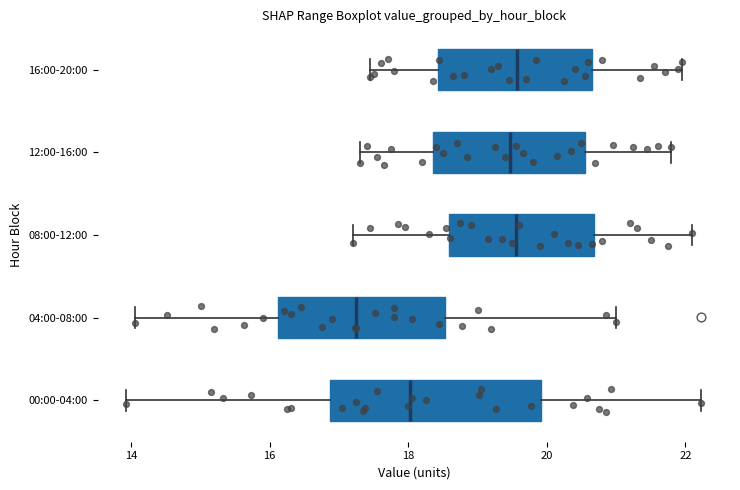

Reading bottom to top, transcribe this box plot: for each box, give where its median line is, the range the box spans, and where its two whiskers end, as read against the x-axis. The values are not printed on the chart, so give them approximately, as read against the axis.

00:00-04:00: median 18.0, box 16.8 to 20.0, whiskers 14.0 to 22.2
04:00-08:00: median 17.2, box 16.2 to 18.6, whiskers 14.0 to 21.0
08:00-12:00: median 19.6, box 18.6 to 20.6, whiskers 17.2 to 22.2
12:00-16:00: median 19.4, box 18.4 to 20.6, whiskers 17.4 to 21.8
16:00-20:00: median 19.6, box 18.4 to 20.6, whiskers 17.4 to 22.0